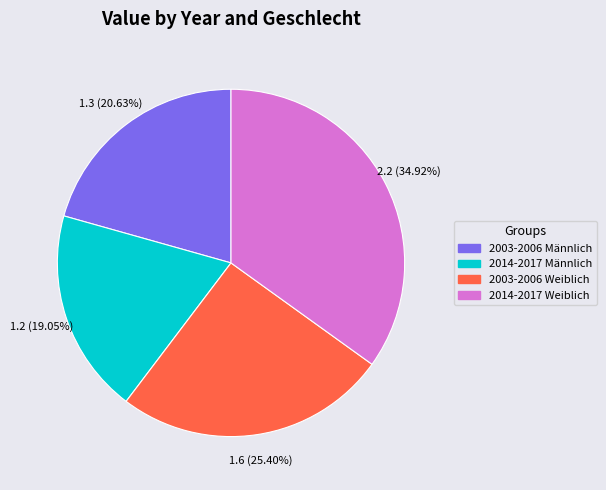

Combined, do 2003-2006 Weiblich and 2003-2006 Männlich account for over 50%?

No